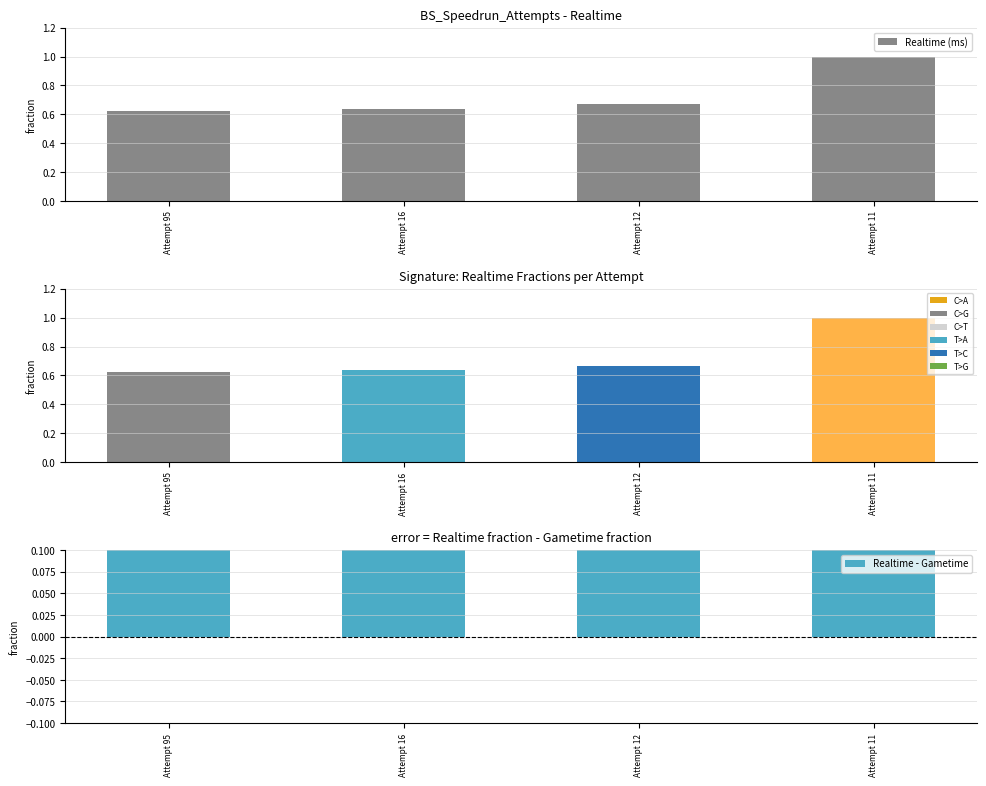

What is the greatest value displayed?

1.0